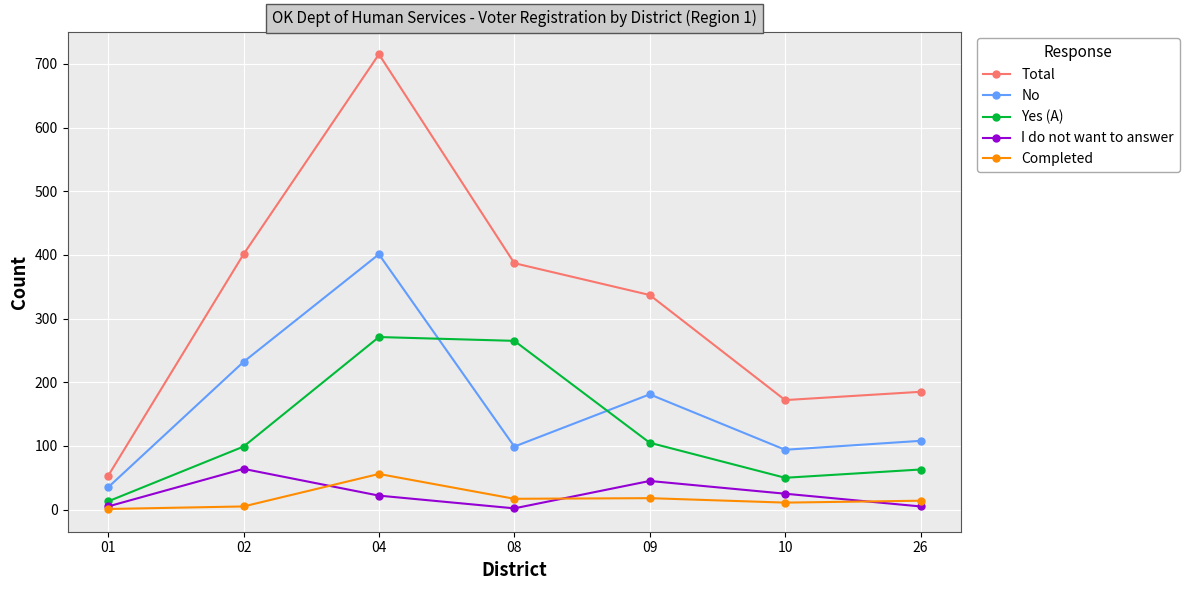

Is the value of Yes (A) at 10 greater than the value of I do not want to answer at 08?

Yes